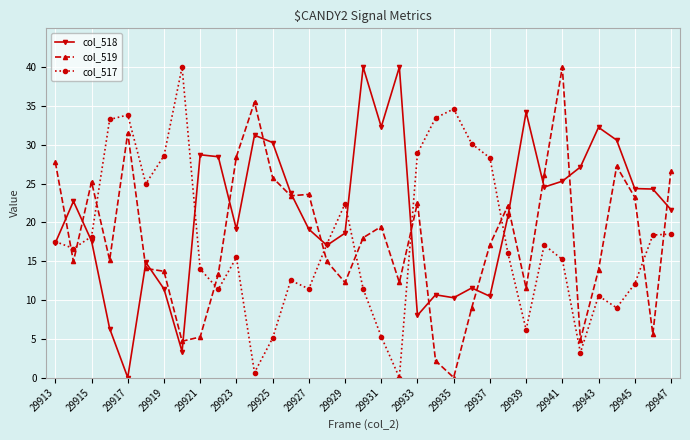

Does the chart display data point markers on the line(s)?

Yes